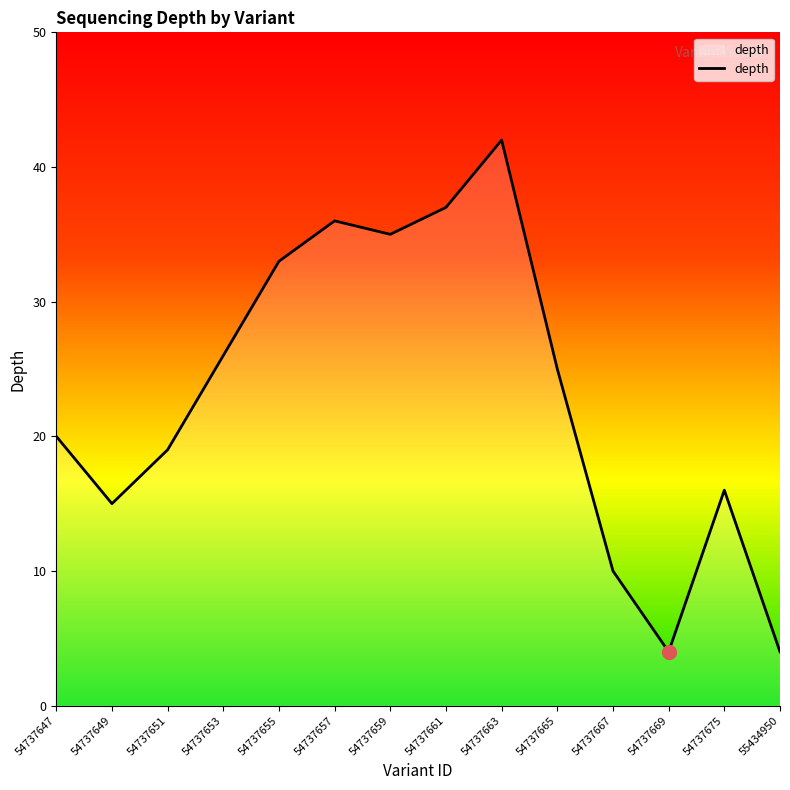

At which category does the chart reach its peak across all series?

54737663